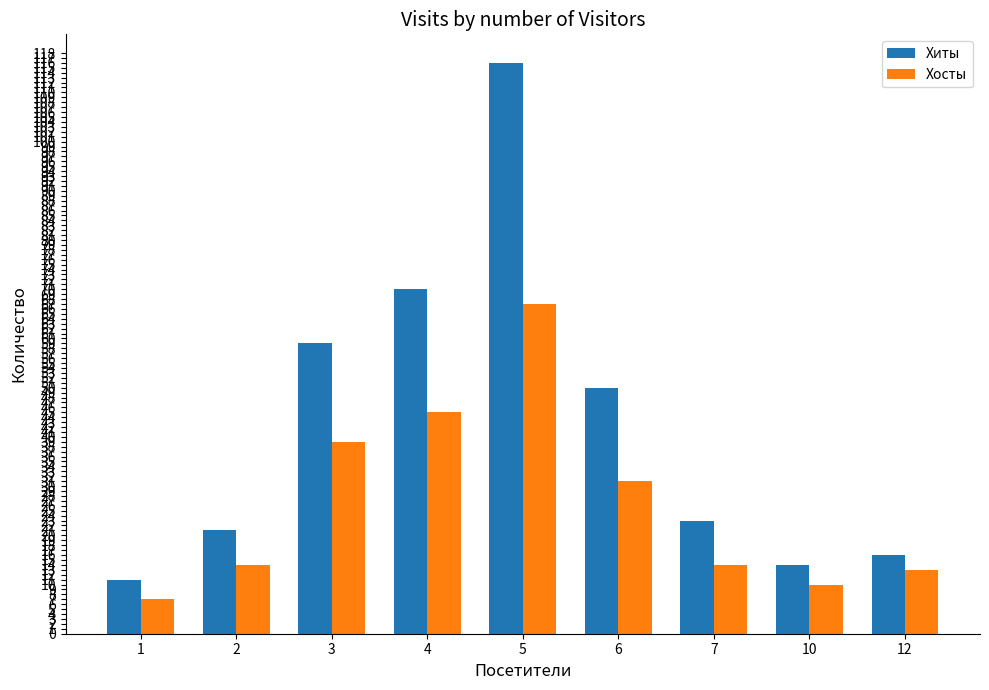

What is the lowest value of the Хиты series?

11